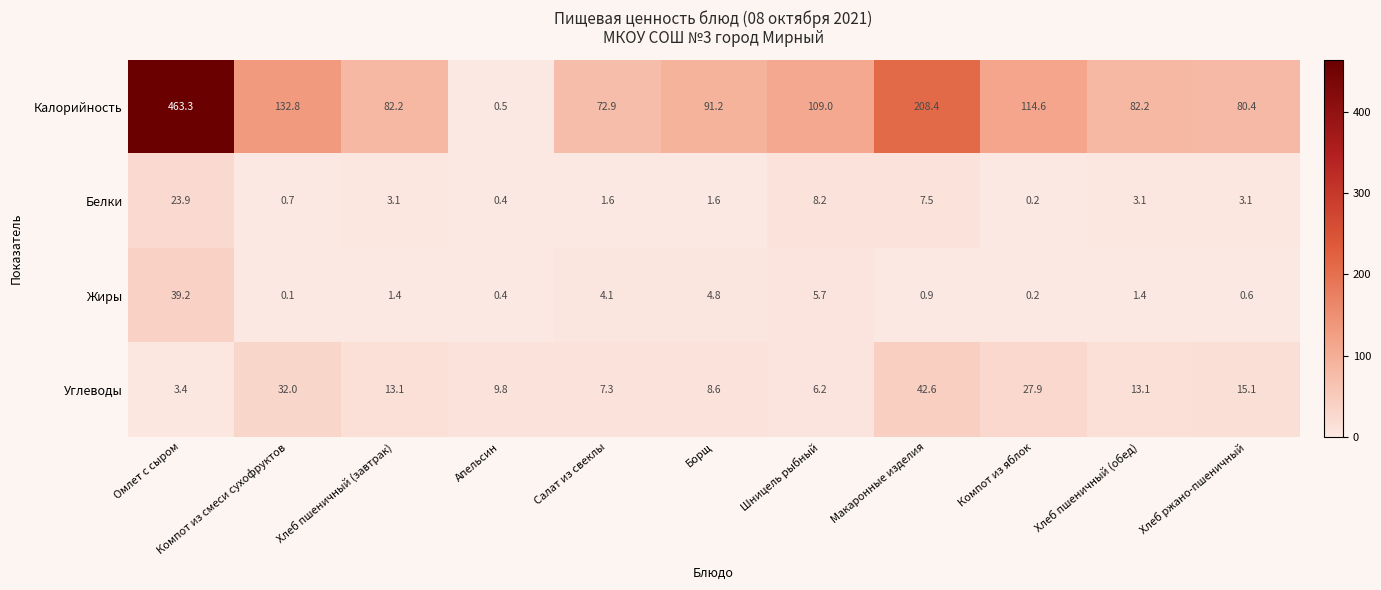

Read the Углеводы value at Компот из смеси сухофруктов.

32.0